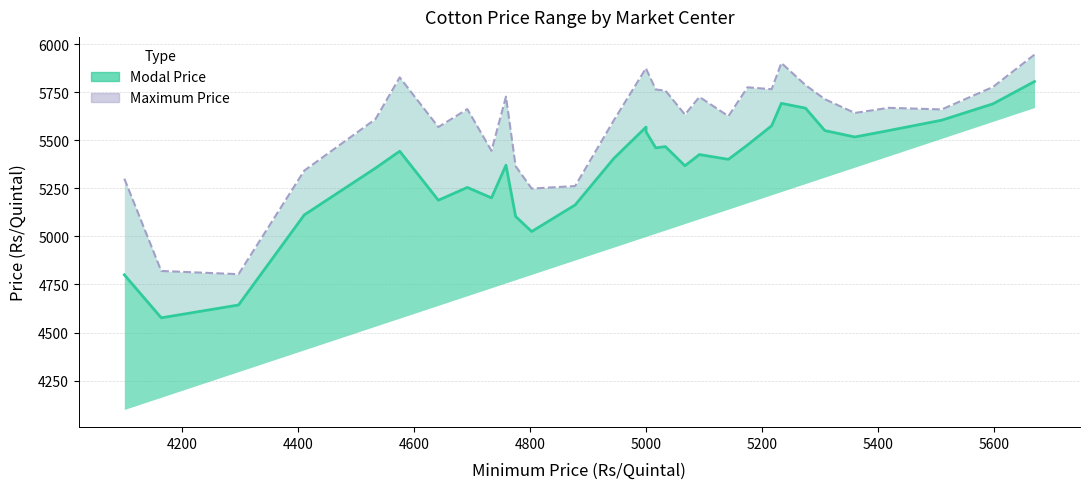

At 5000, list the series in order from smallest to largest.

Modal Price (line), Maximum Price (line)